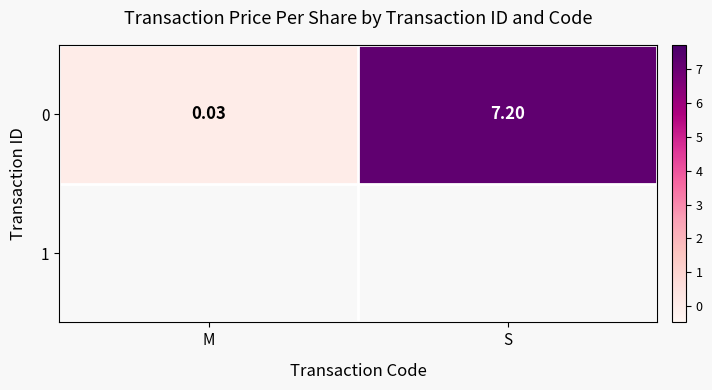

List the labels in order of value, largest first.

S, M